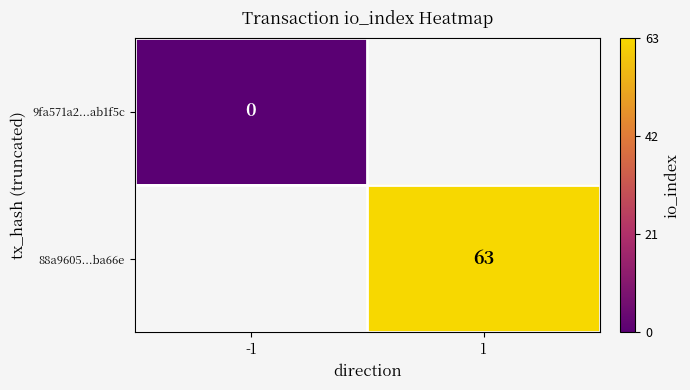

True or false: 88a9605...ba66e has a value of 63 at 1.

True